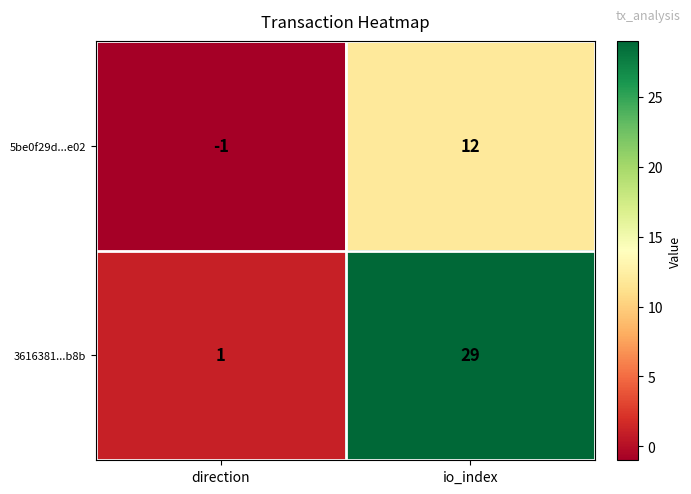

At which label does 3616381...b8b reach its minimum?

direction